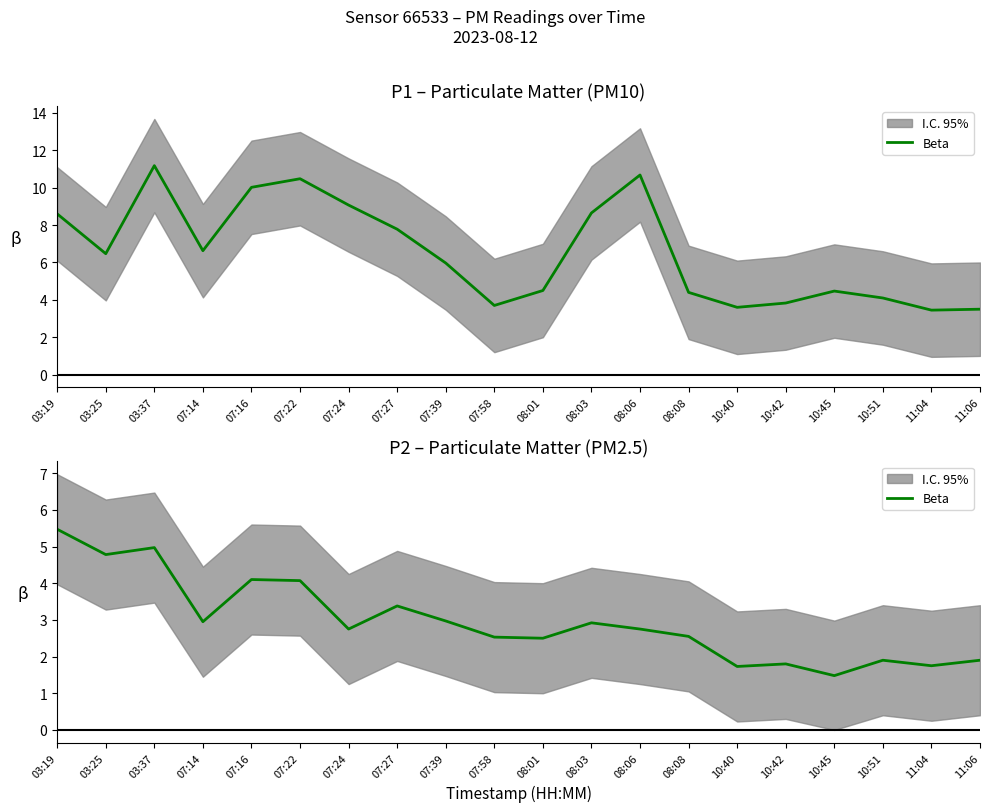

At which label does the data first exceed 2?

03:19